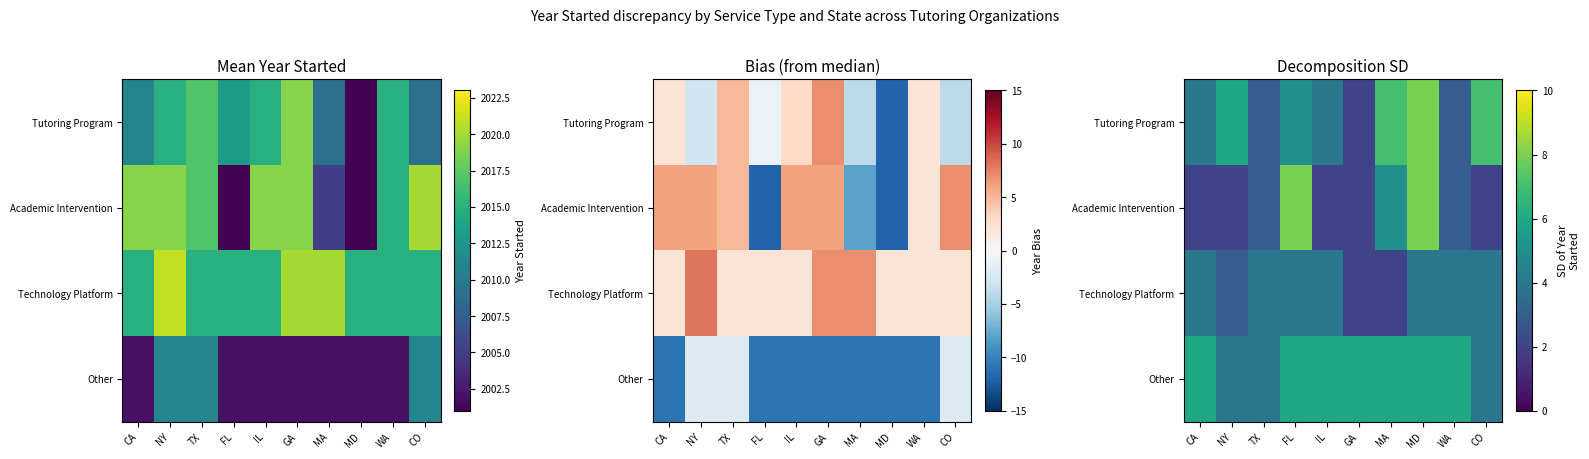

At how many categories does at least one series exceed 6?

4